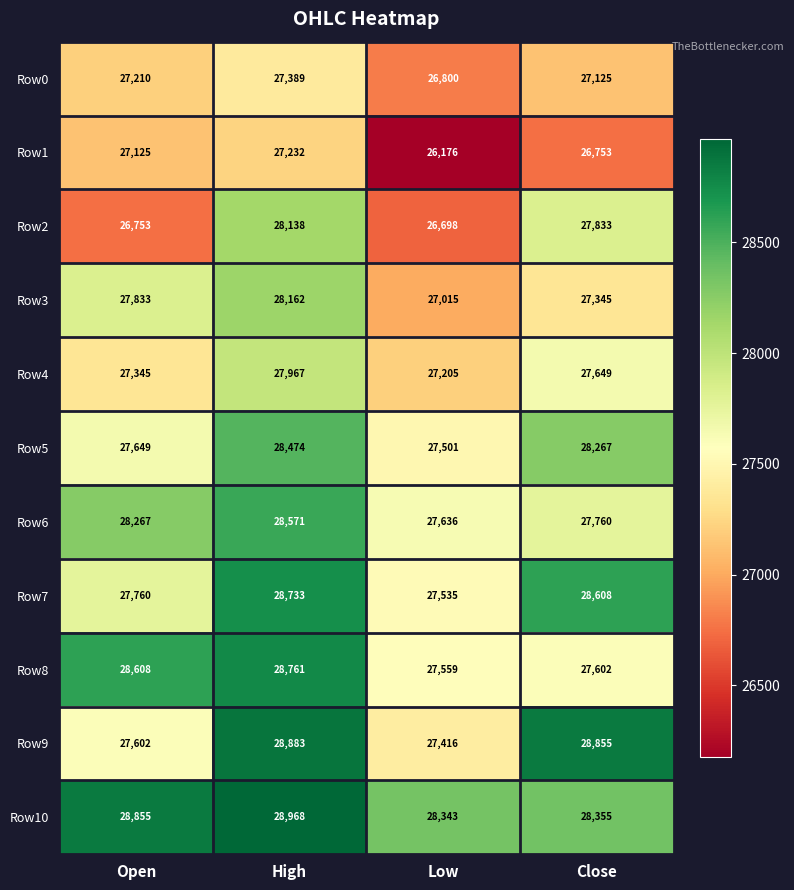

At how many categories does at least one series exceed 28720?

3